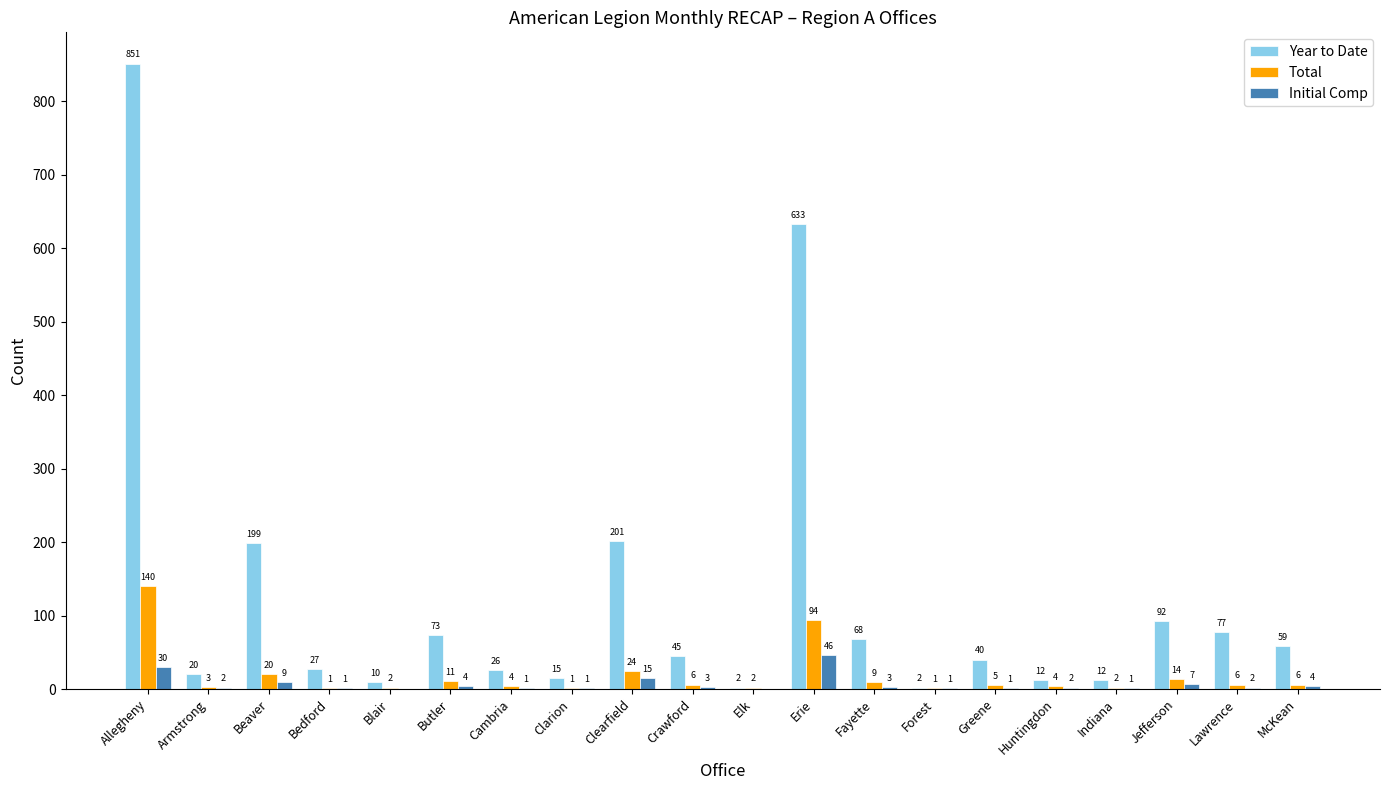

Are the bars horizontal?

No